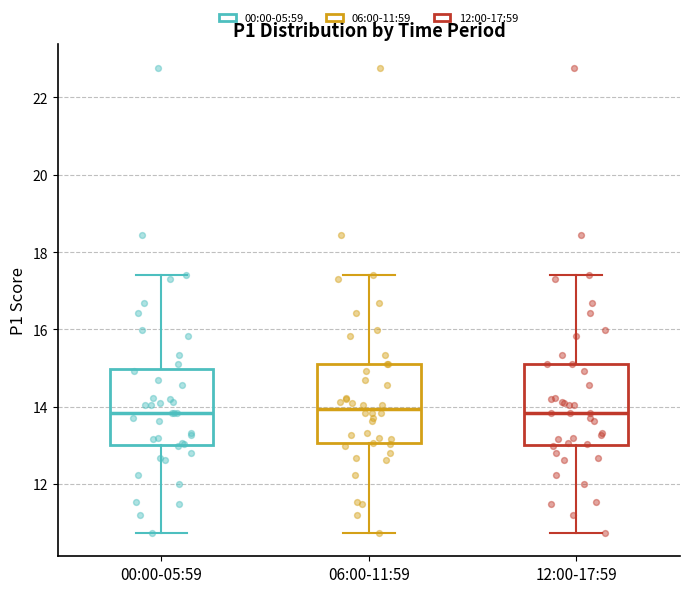

Where is the lower edge of the box for 12:00-17:59 on the y-axis? The values are not printed on the chart, so give them approximately, as read against the axis.

13.0